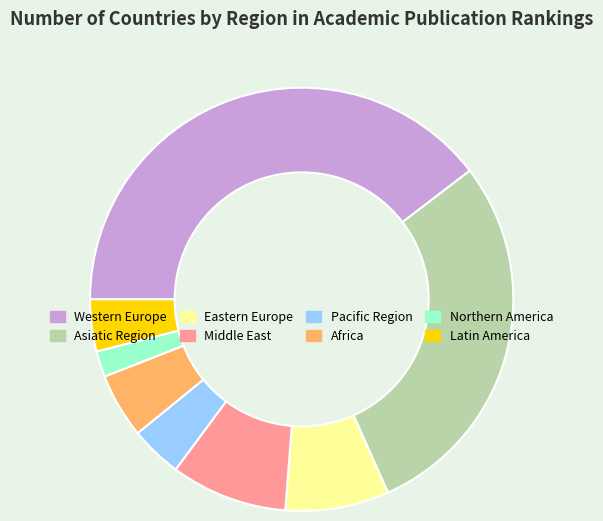

Which category has the smallest portion of the pie?

Northern America